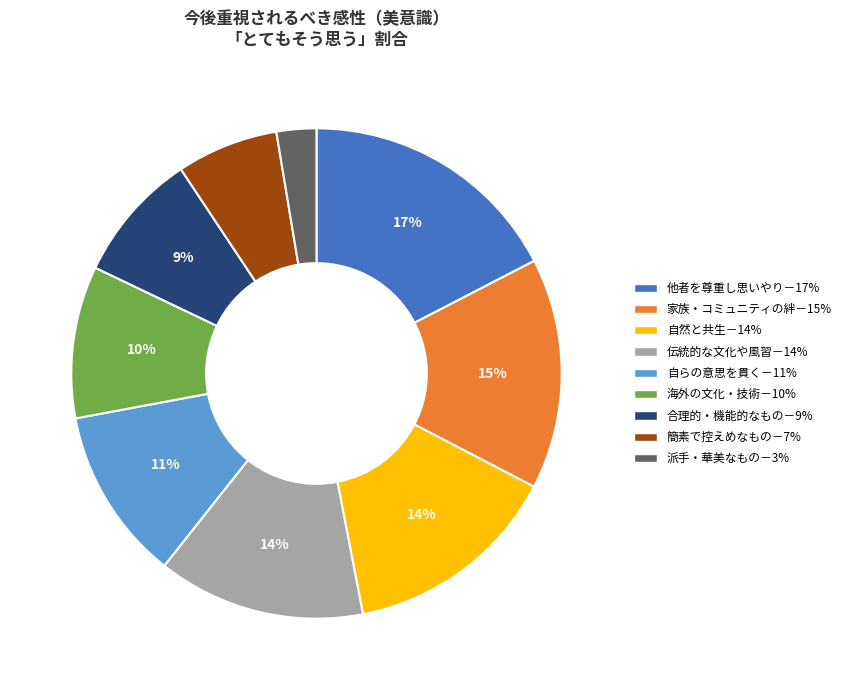

What percentage is the 自然と共生－14% slice, to the nearest percent?

14%